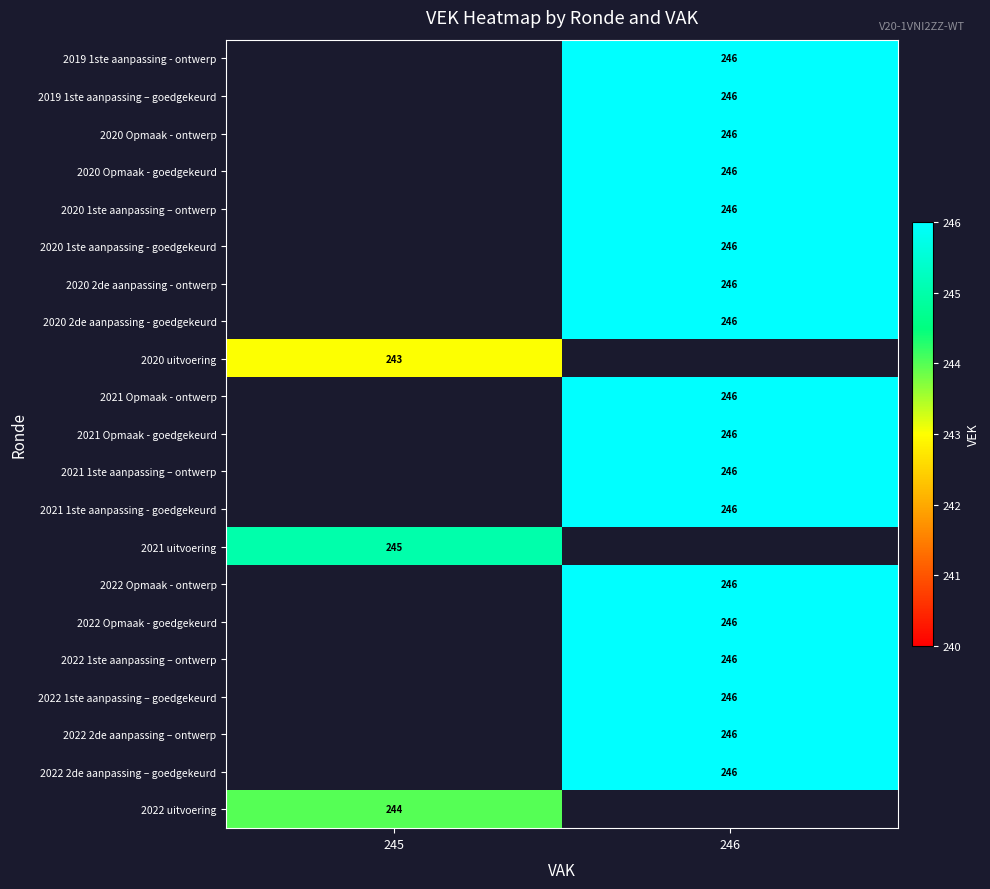

How many distinct data groups are displayed?

21